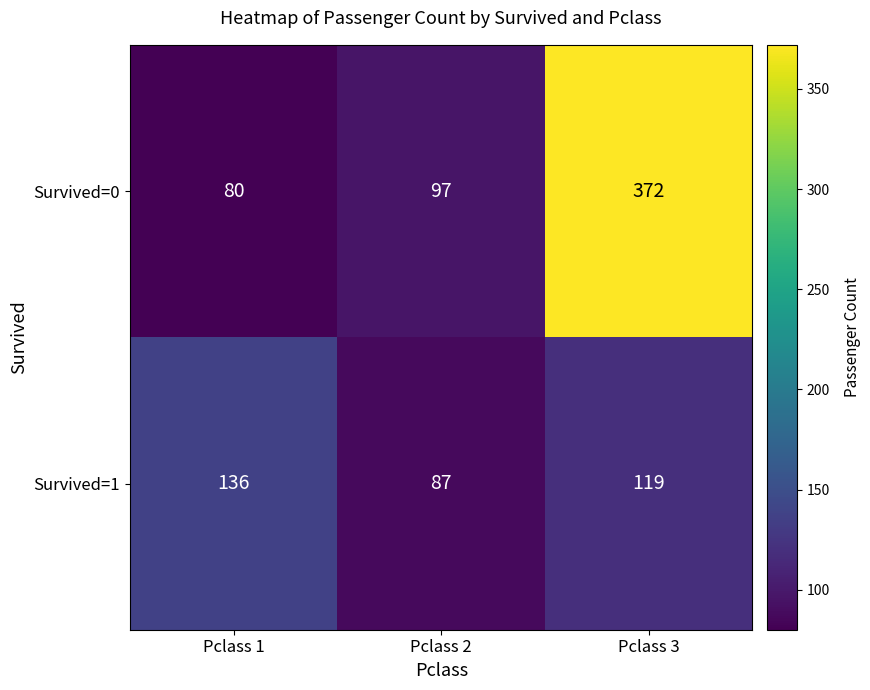

Is it true that Survived=0 equals 133 at Pclass 1?

False